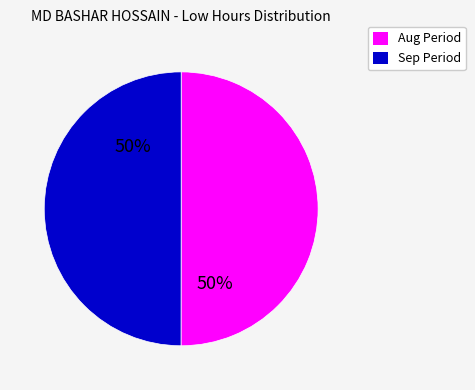

To the nearest percent, what is the average slice percentage?

50%